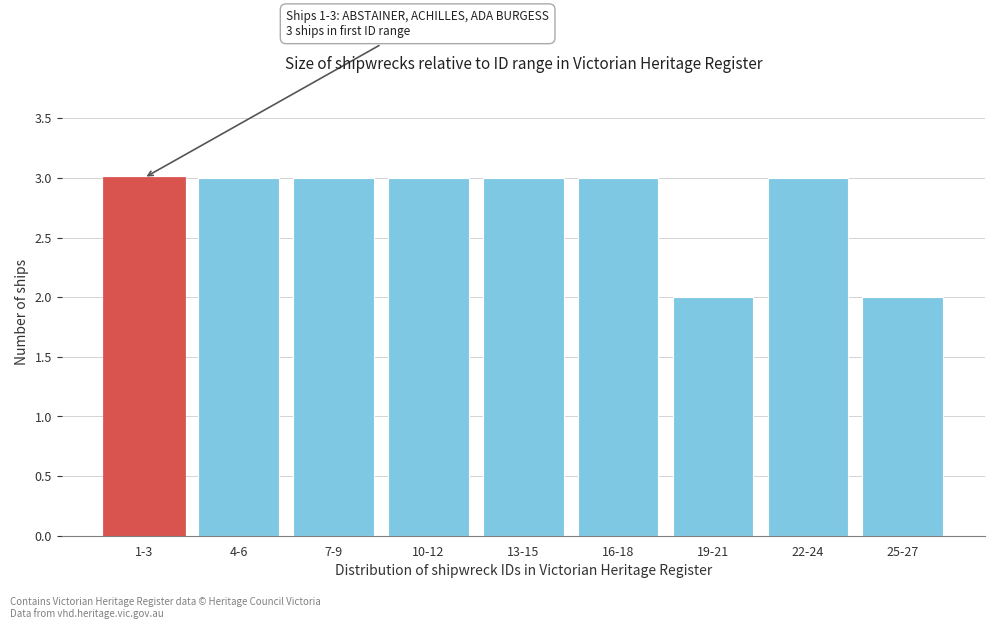

Reading left to right, what are all the values shown in this chart?

3	3	3	3	3	3	2	3	2